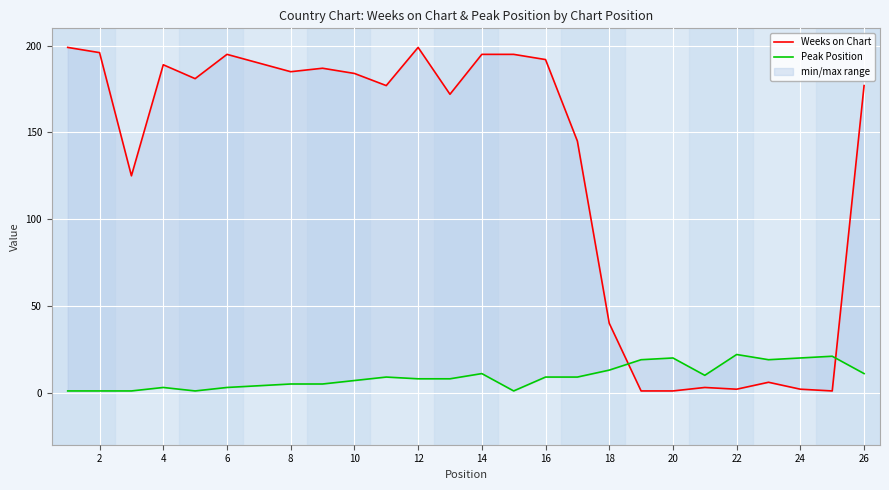

Reading right to left, extract all data points from this chart.

Weeks on Chart: 177	1	2	6	2	3	1	1	40	145	192	195	195	172	199	177	184	187	185	190	195	181	189	125	196	199
Peak Position: 11	21	20	19	22	10	20	19	13	9	9	1	11	8	8	9	7	5	5	4	3	1	3	1	1	1